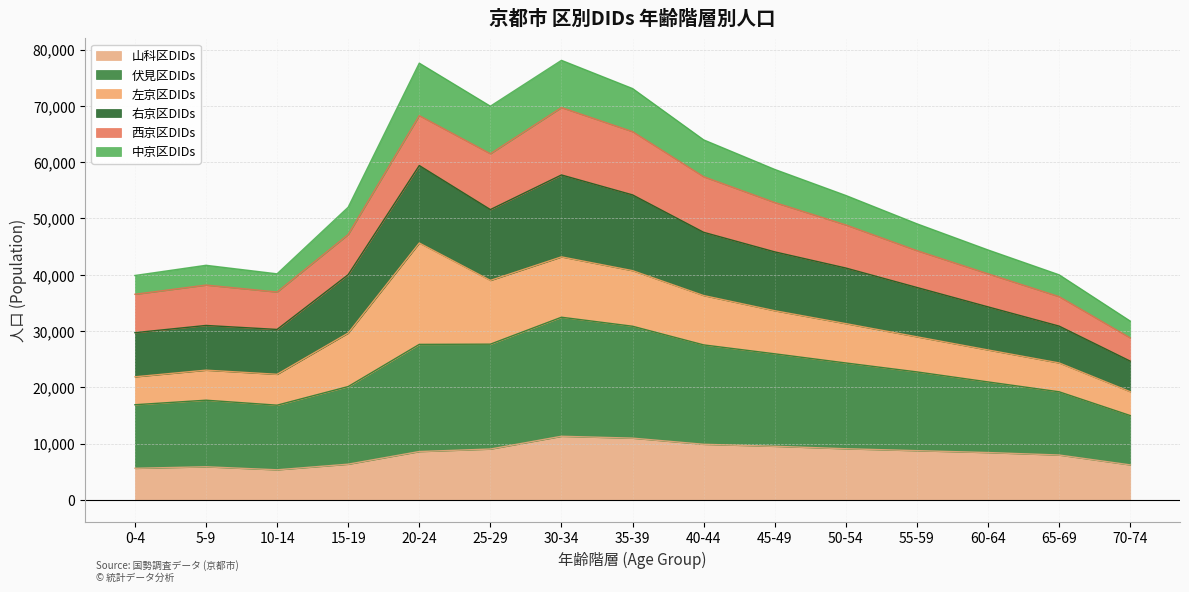

What is the maximum value for 山科区DIDs?

11318